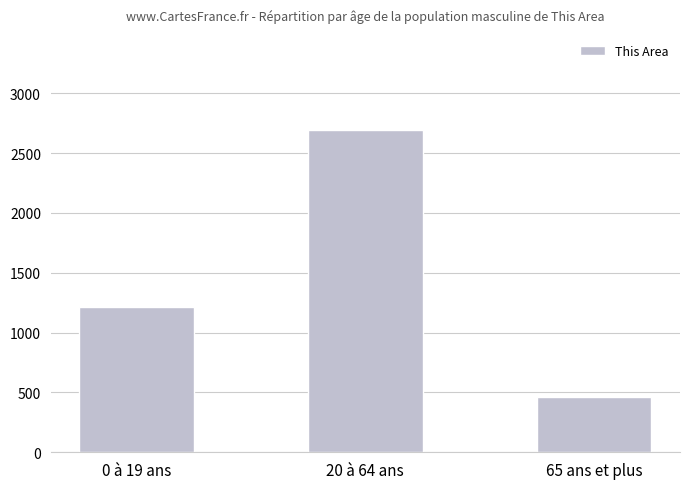

What is the change in value from 0 à 19 ans to 20 à 64 ans?

+1472